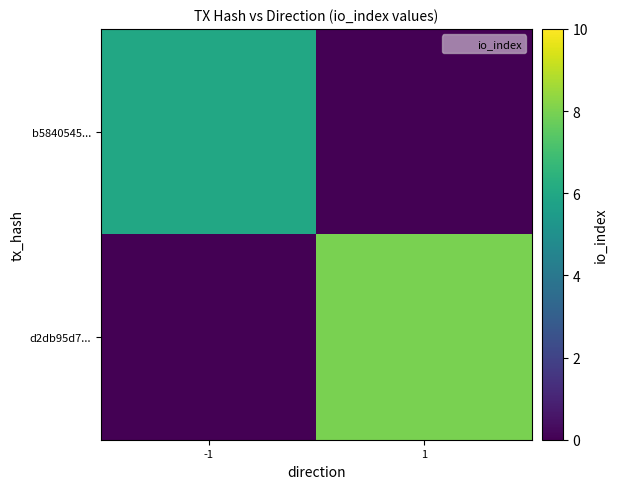

Between -1 and 1, which is larger?

-1